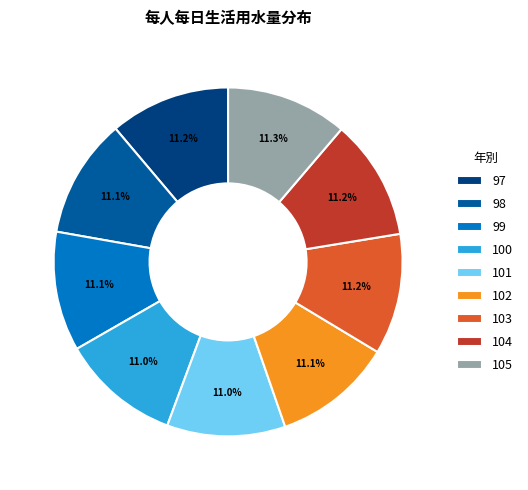

Approximately how many times larger is the value at 98 compared to 102?

1.0